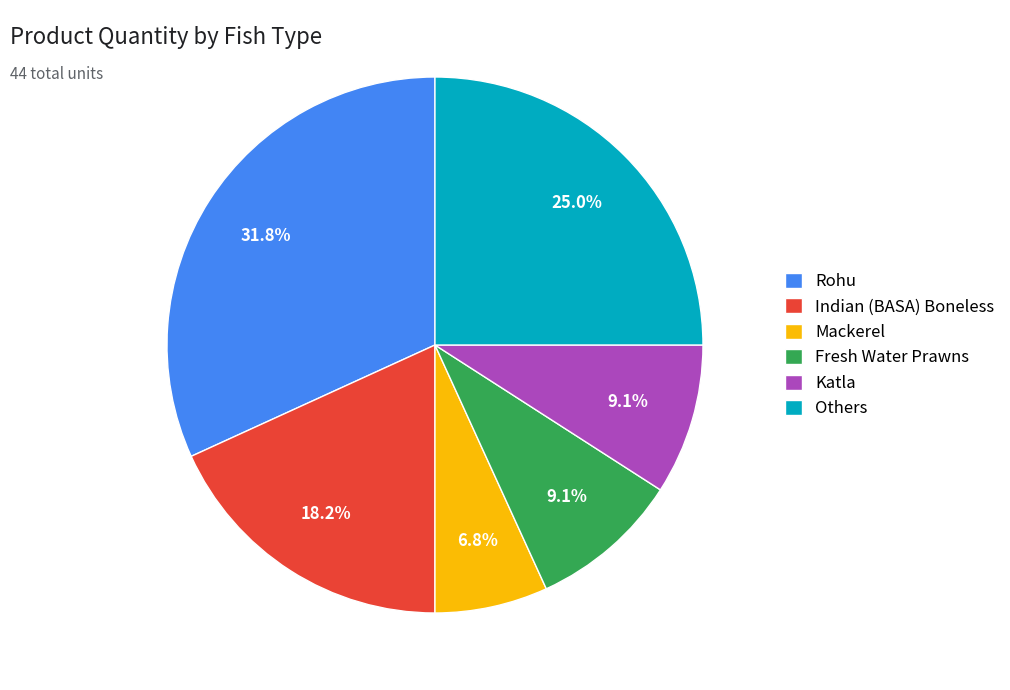

To the nearest percent, what is the average slice percentage?

17%